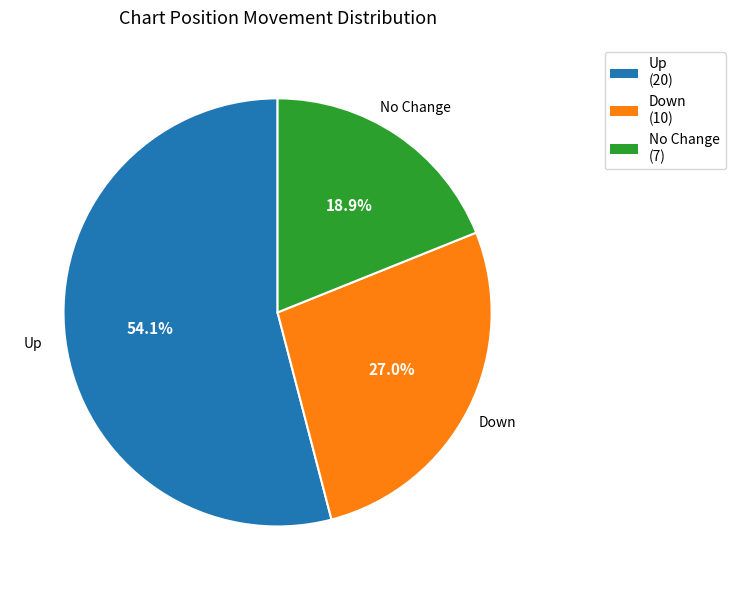

What is the majority slice?

Up